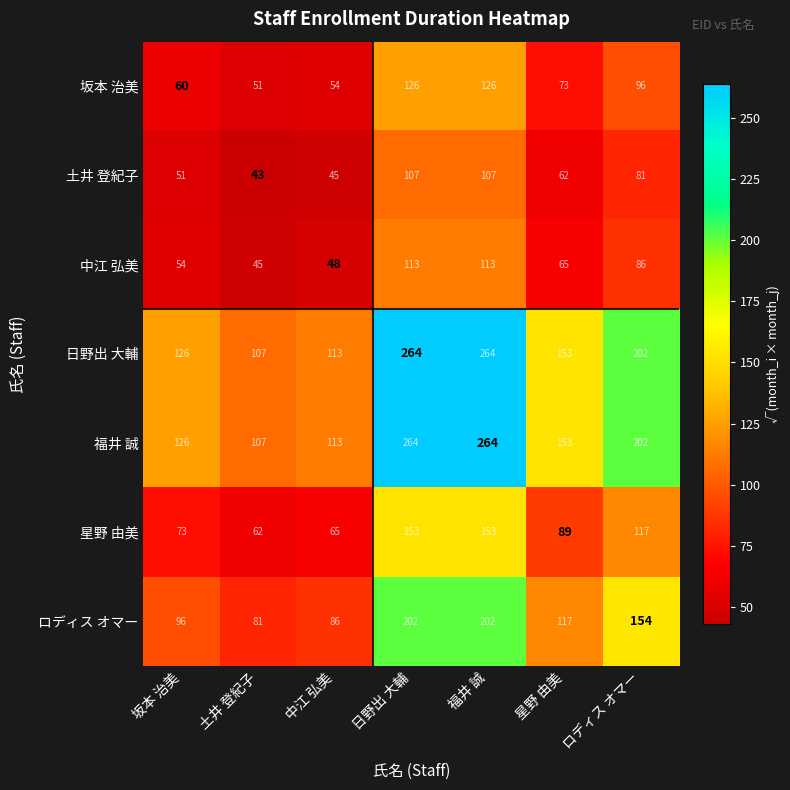

At how many categories does at least one series exceed 147?

4